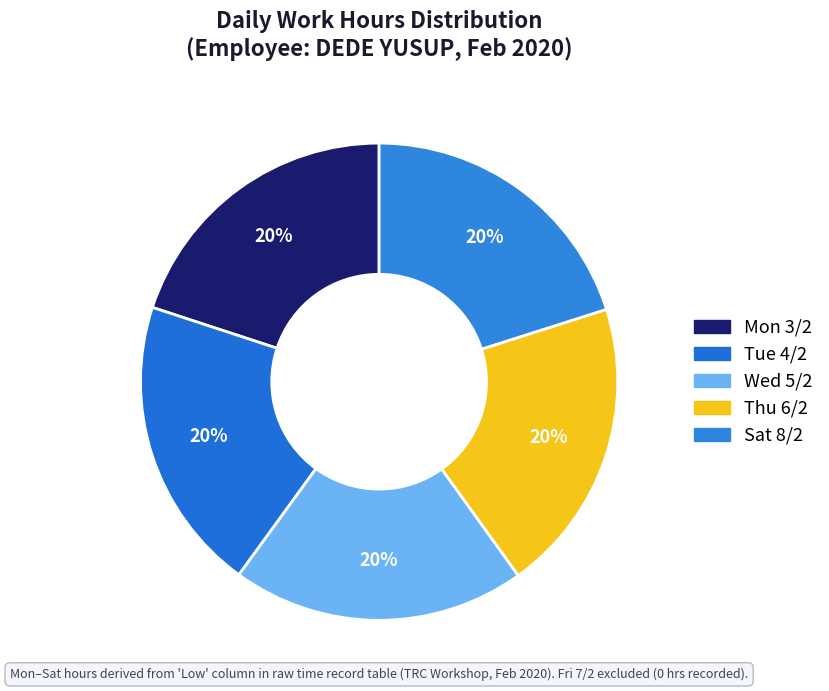

How many slices are in this pie chart?

5